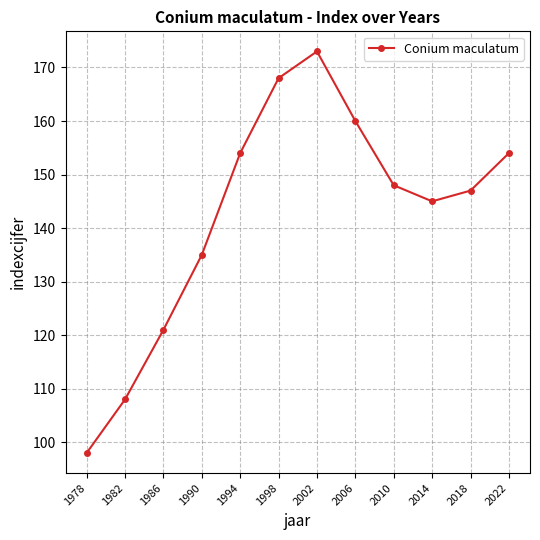

What is the change in value from 1990 to 1998?

+33